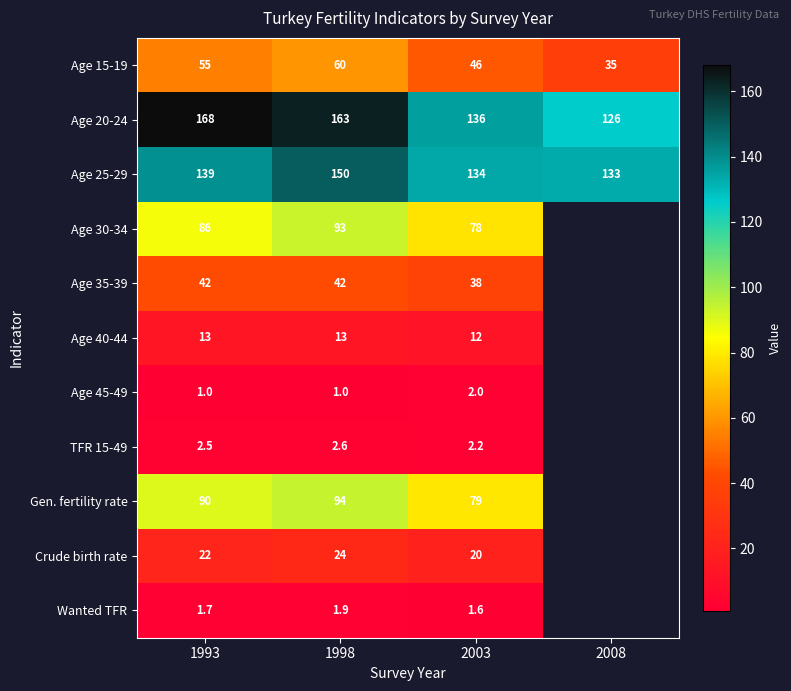

What is the difference between the Gen. fertility rate values at 1993 and 2003?

11.0